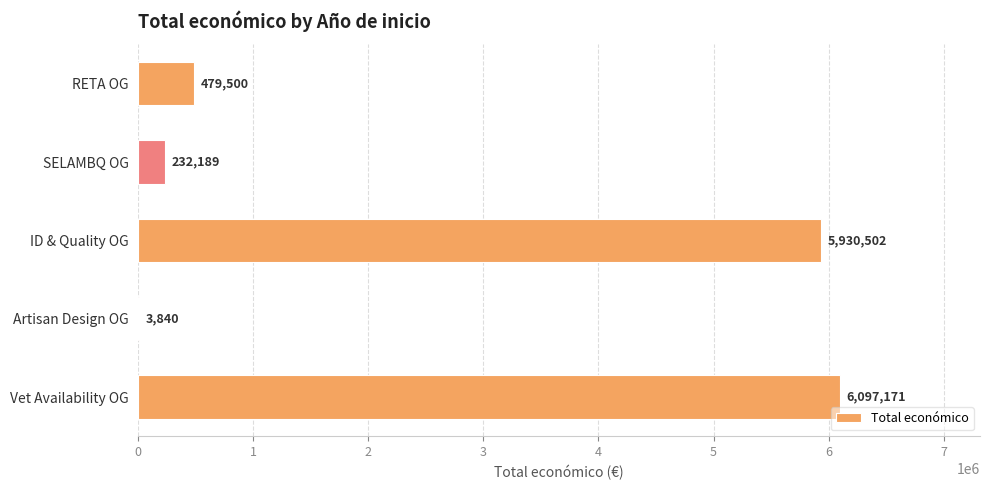

How many distinct data groups are displayed?

1